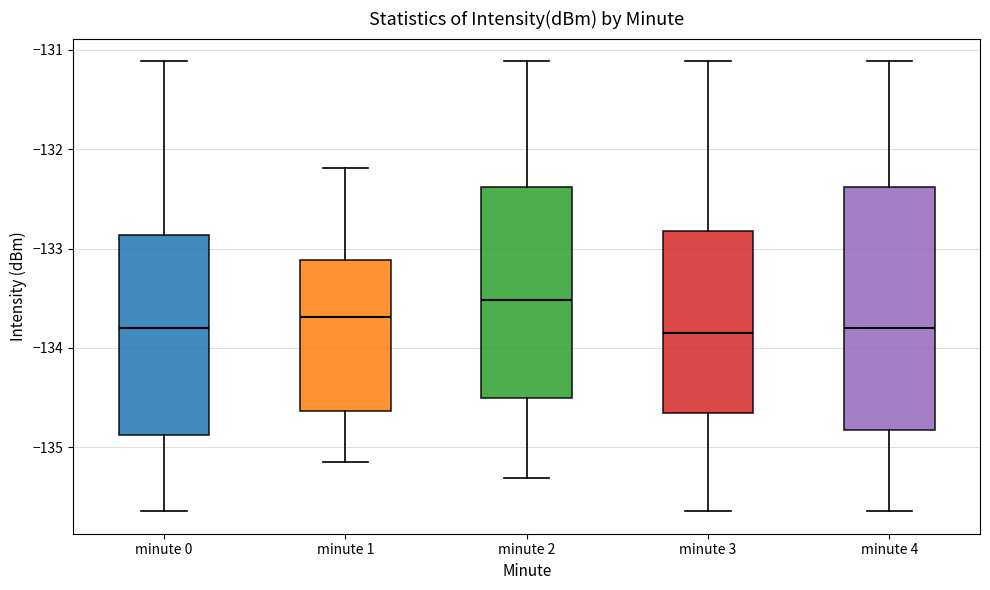

Which box is the tallest, from its lower edge to its upper edge?

minute 4